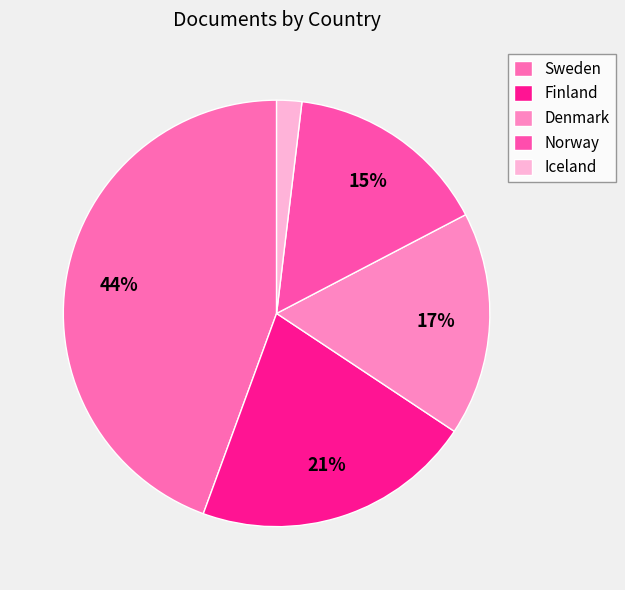

To the nearest percent, what portion does Denmark represent?

17%